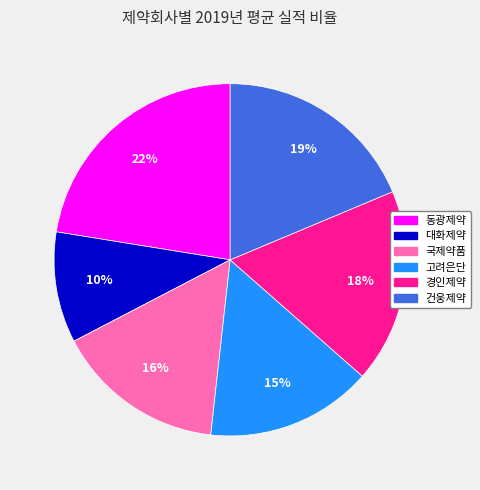

Is 대화제약 the majority of the pie?

No